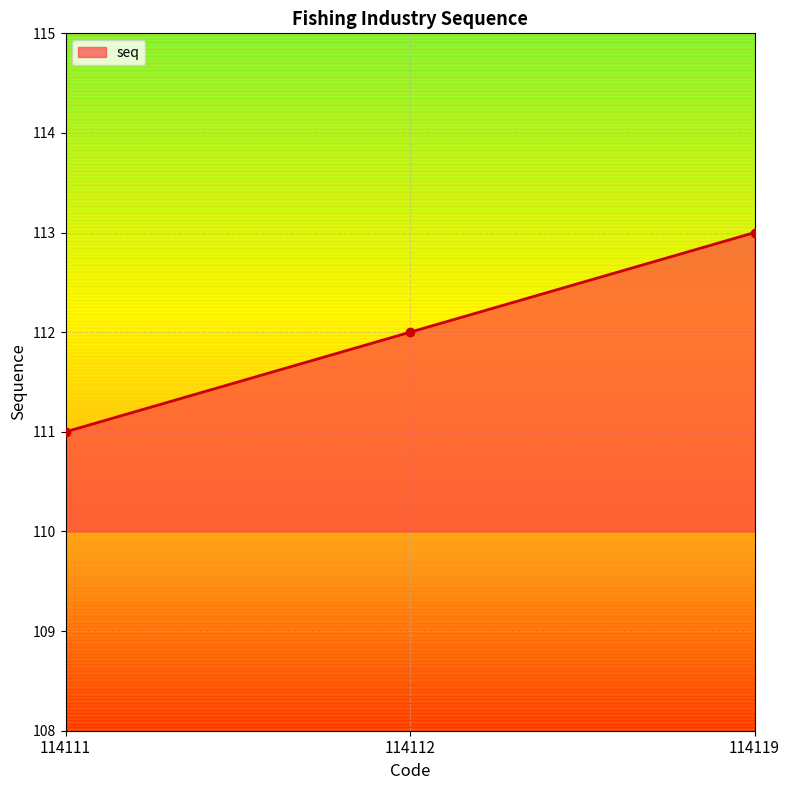

Between 114119 and 114112, which is larger?

114119